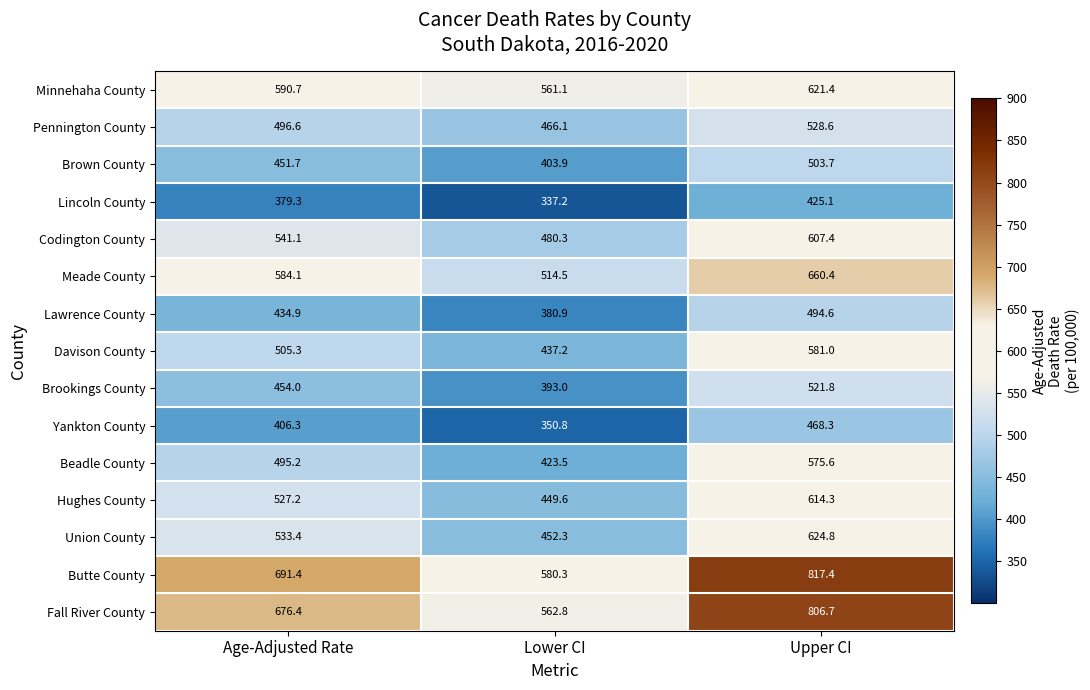

At how many categories does at least one series exceed 439?

3